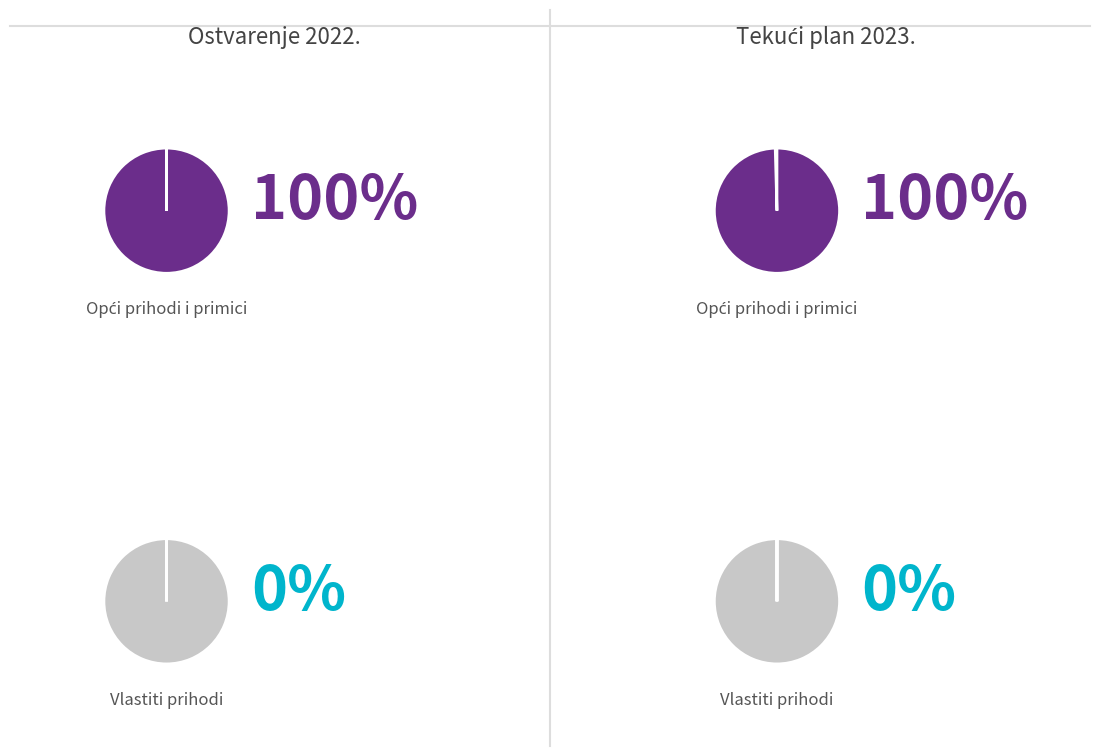

Between Prihodi za posebne namjene and Opći prihodi i primici, which is larger?

Opći prihodi i primici